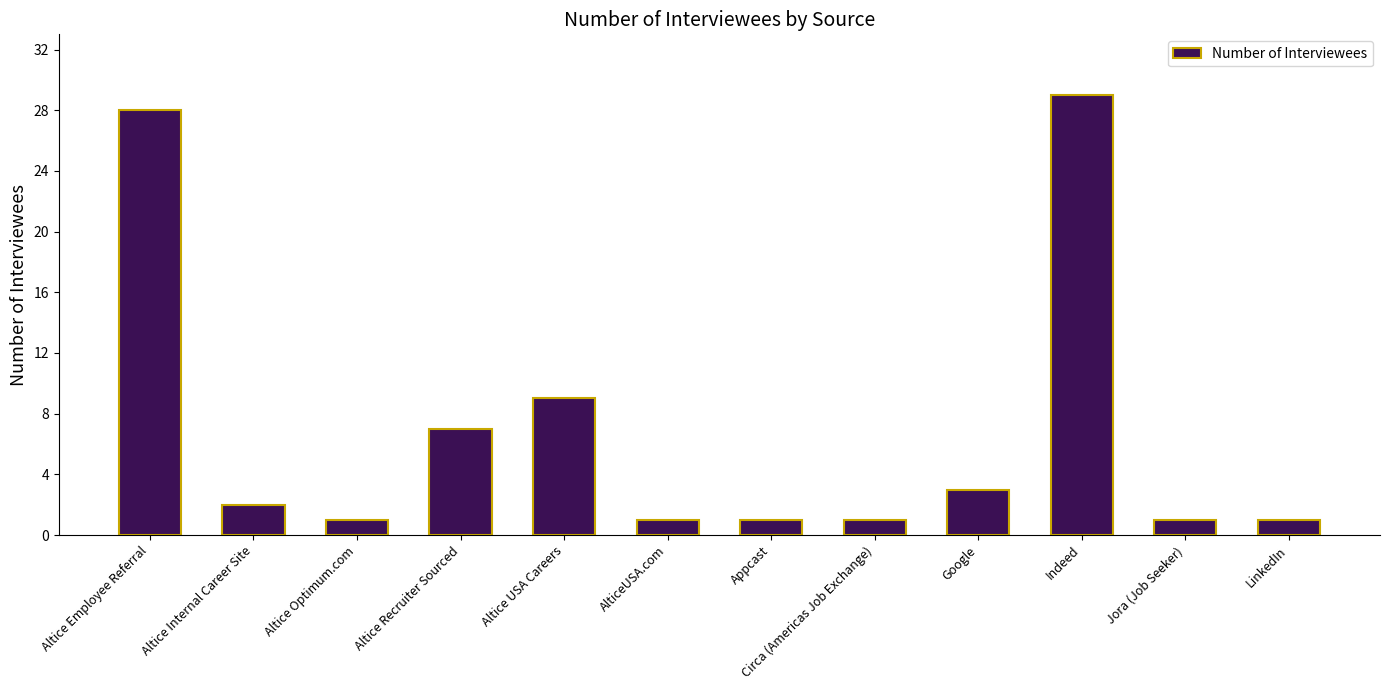

What is the sum of all values?

84